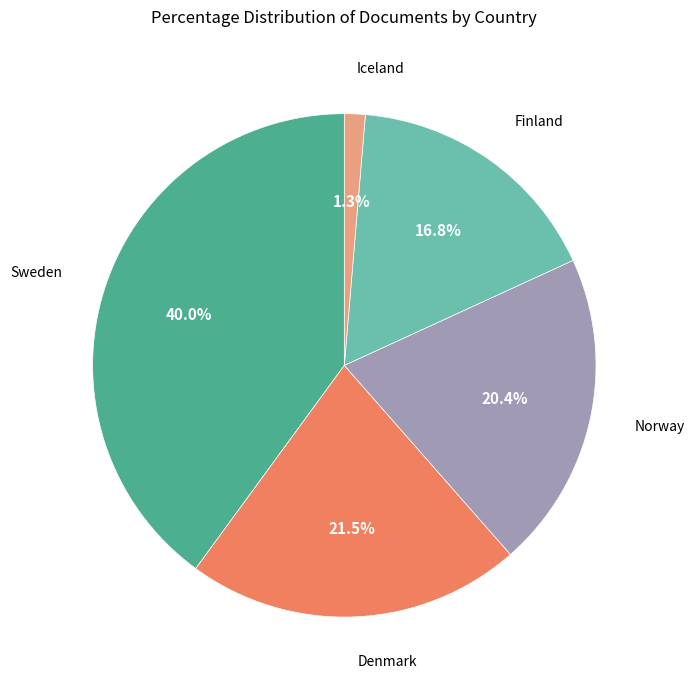

To the nearest percent, what is the difference between the largest and smallest slice percentages?

39%